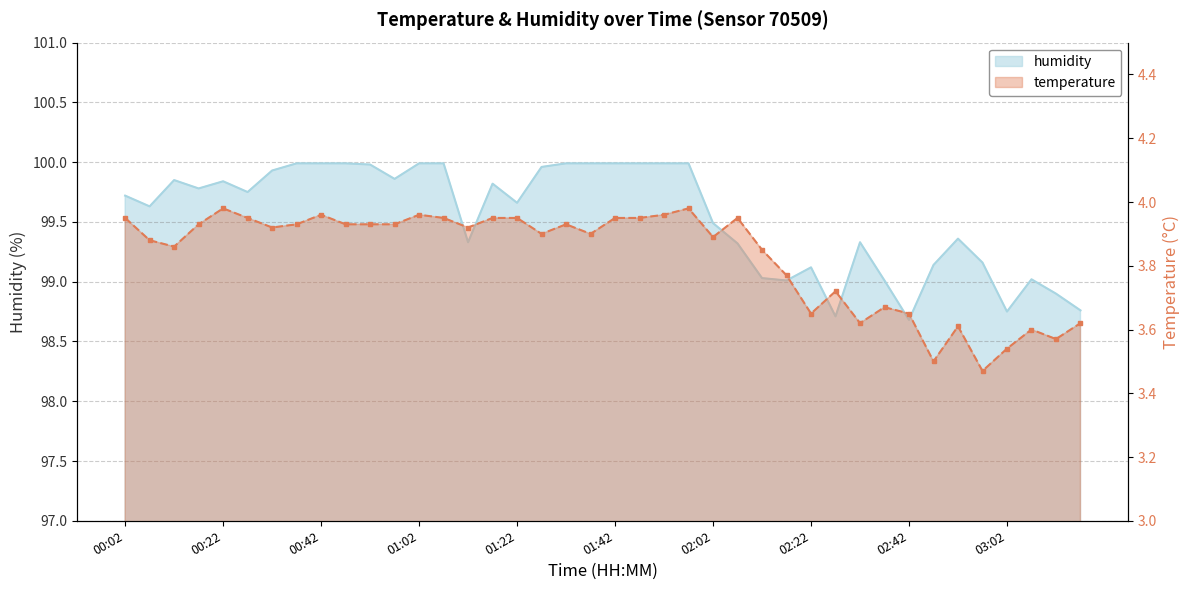

True or false: temperature and humidity intersect in this chart.

False